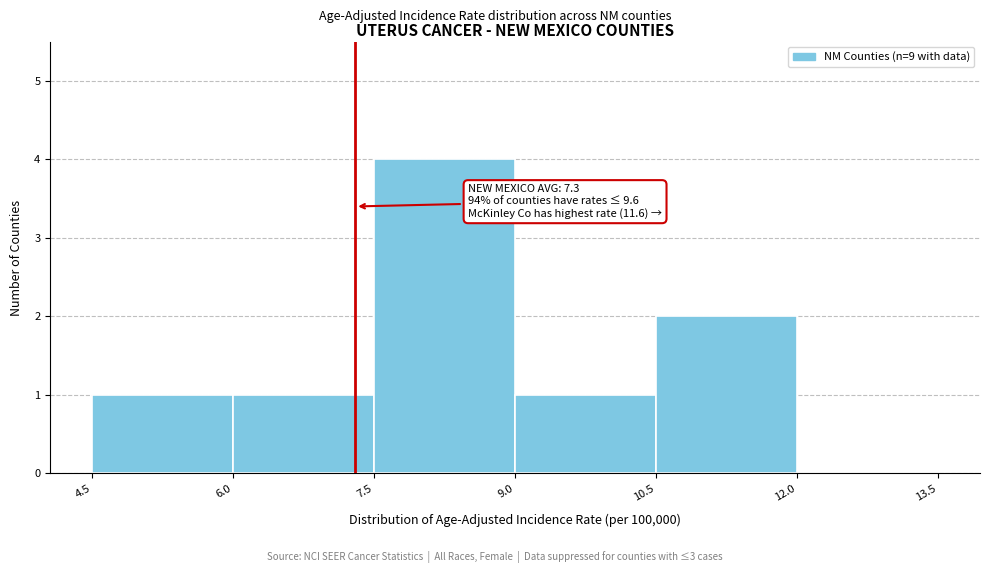

Over which range of the x-axis is the bar tallest?

7.5 to 9.0